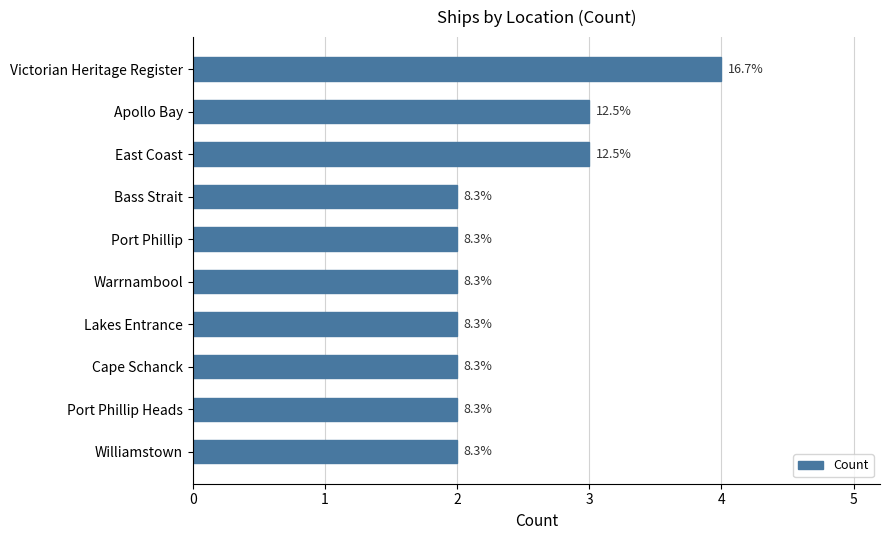

Rank the categories by value from lowest to highest.

Bass Strait, Port Phillip, Warrnambool, Lakes Entrance, Cape Schanck, Port Phillip Heads, Williamstown, Apollo Bay, East Coast, Victorian Heritage Register